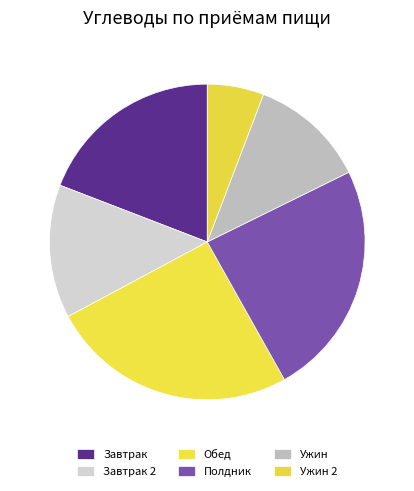

How many slices are in this pie chart?

6